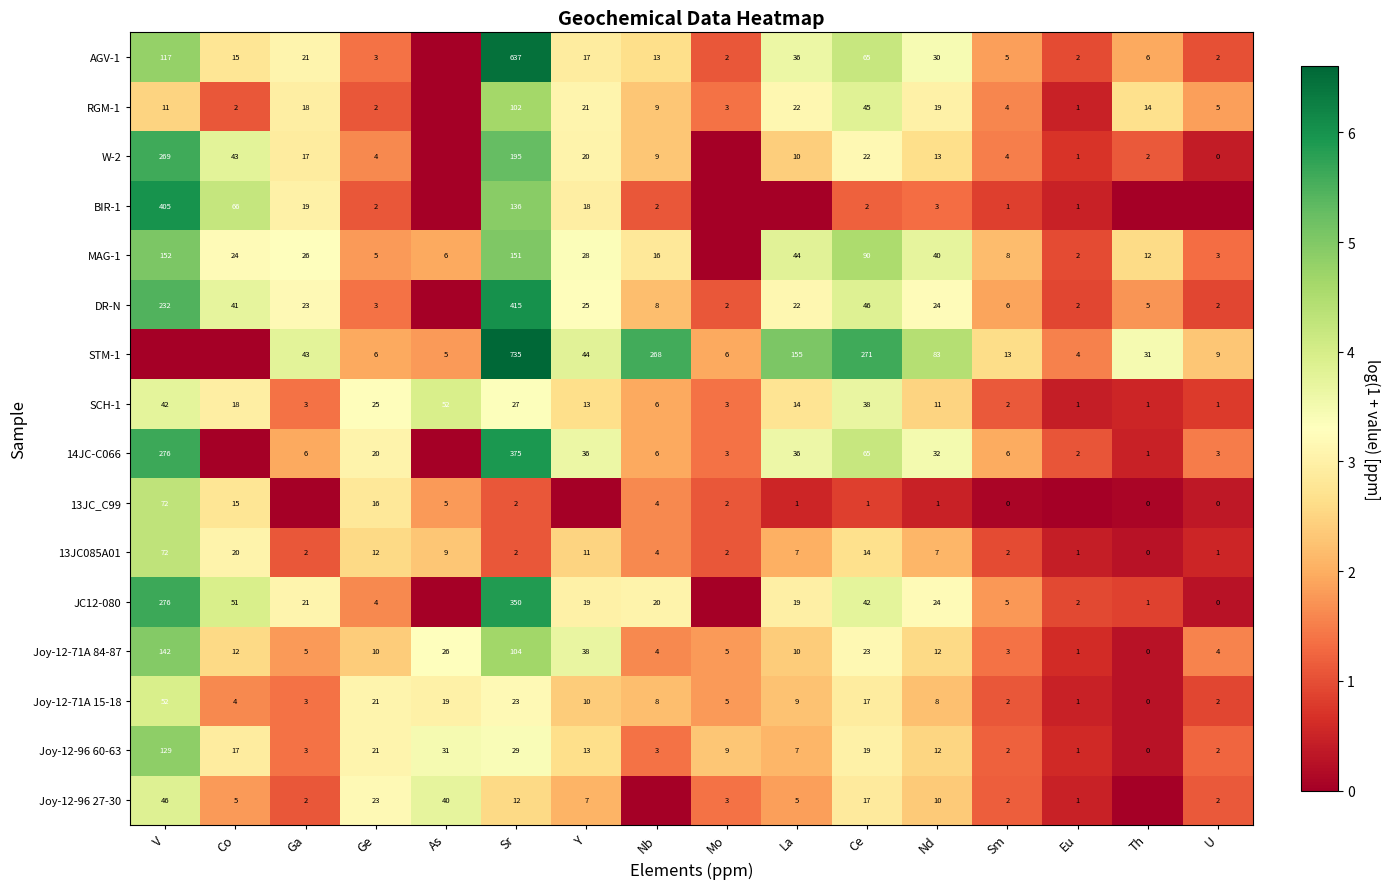

What is the sum of the DR-N values at Co and La?

63